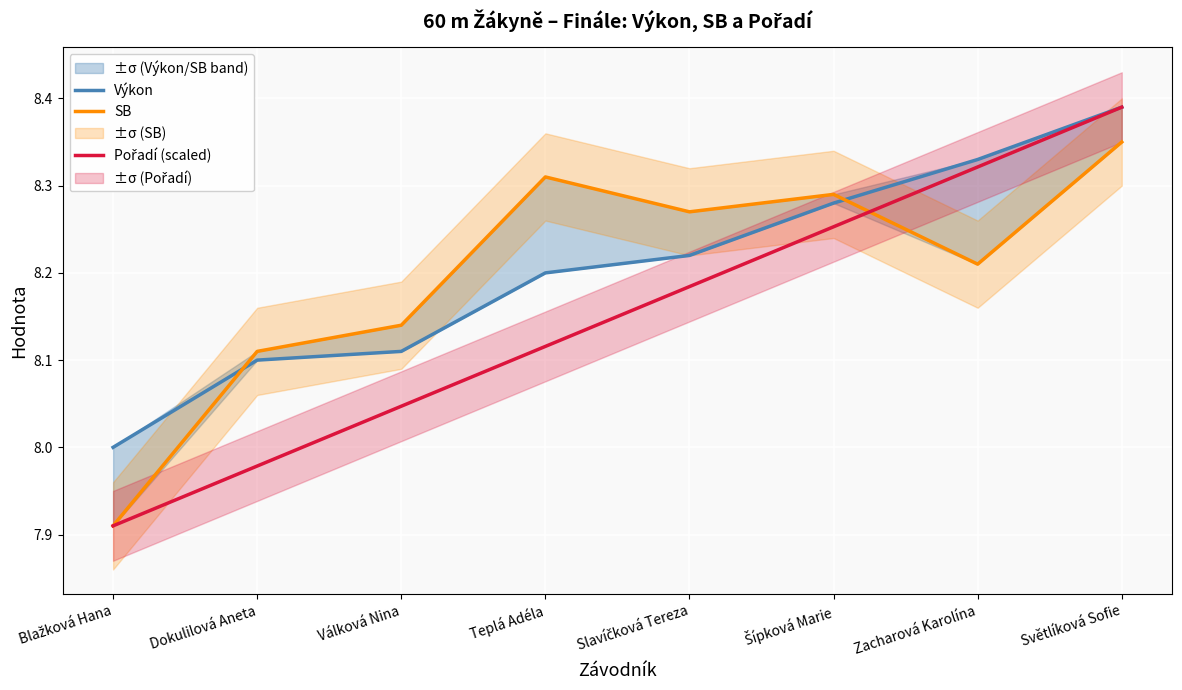

How many values in the Výkon series exceed 8?

7